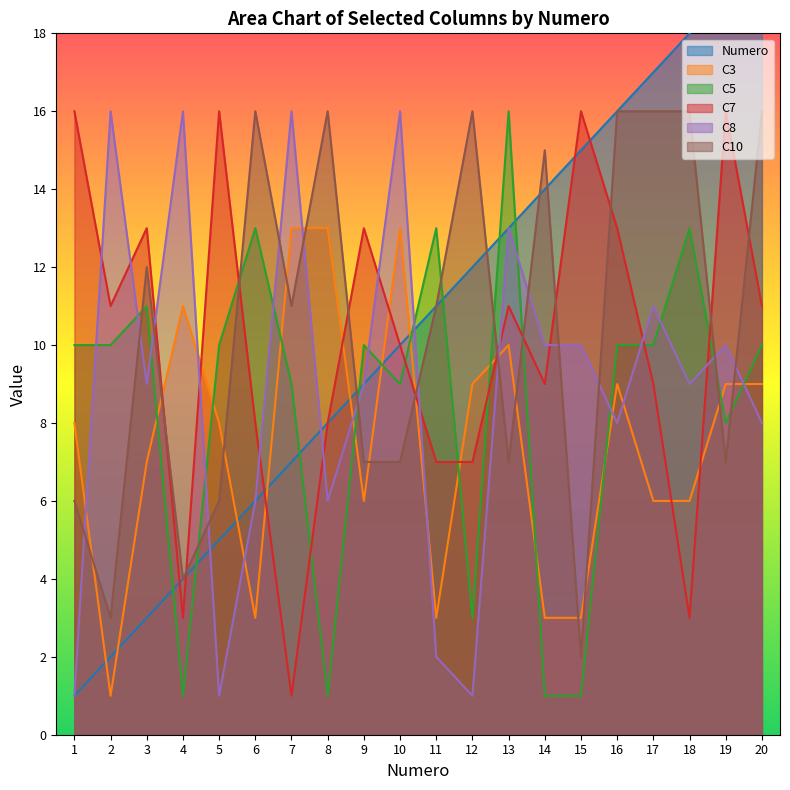

Which category has the lowest value across all series?

1